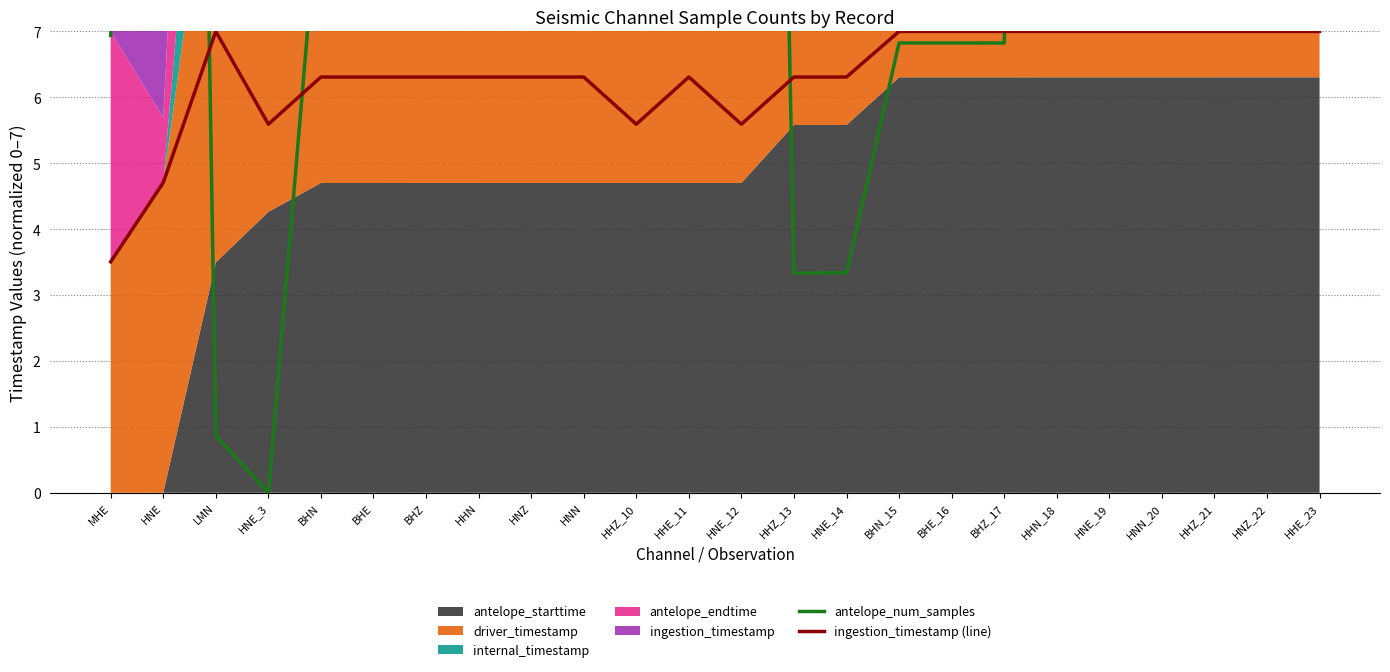

What is the average value of the antelope_num_samples series?

24.7